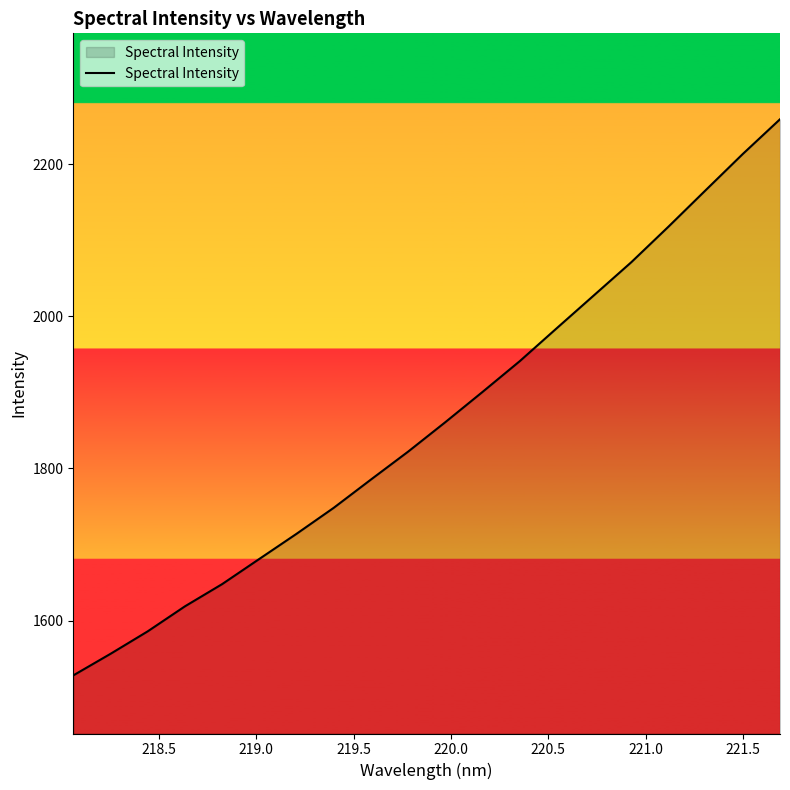

What is the greatest value displayed?

2259.1